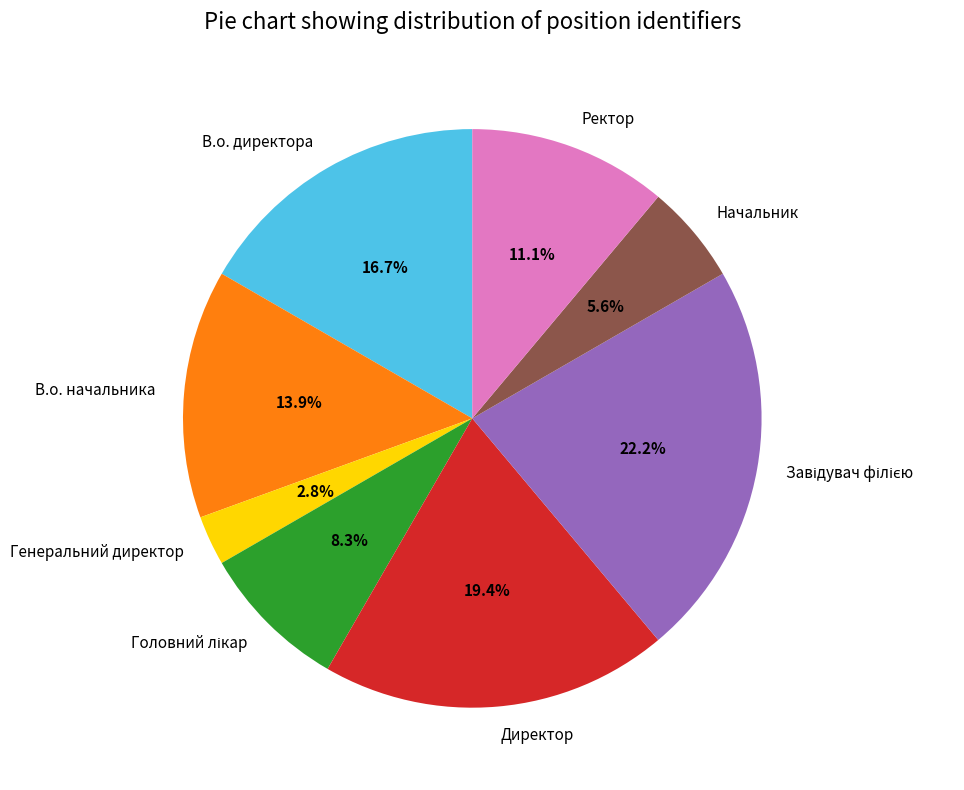

Between Начальник and В.о. начальника, which is larger?

В.о. начальника